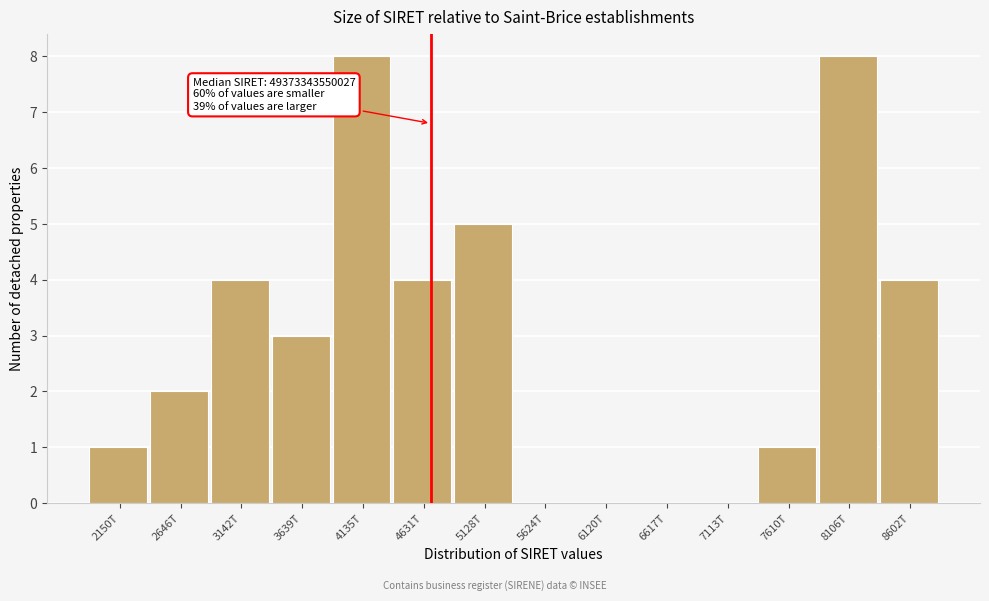

Reading left to right, extract all data points from this chart.

2150T=1	2646T=2	3142T=4	3639T=3	4135T=8	4631T=4	5128T=5	5624T=0	6120T=0	6617T=0	7113T=0	7610T=1	8106T=8	8602T=4